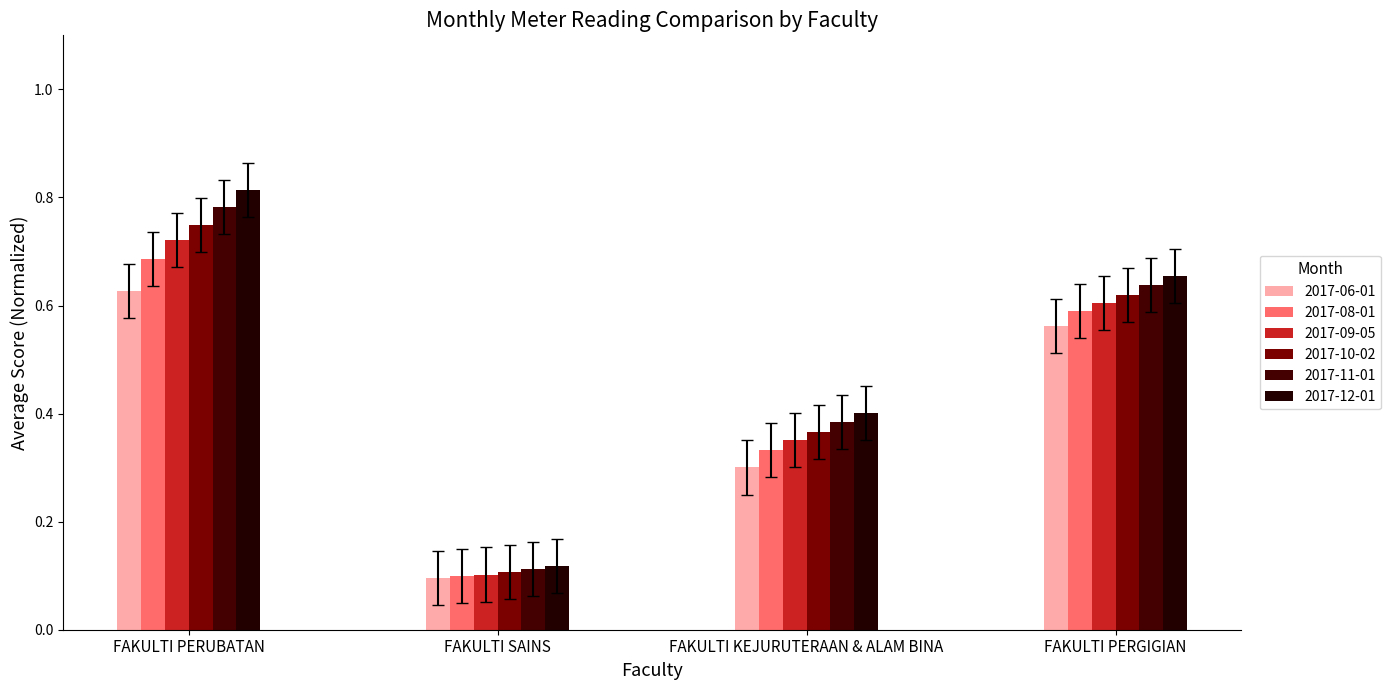

What is the label of the 2nd bar from the left?

FAKULTI SAINS